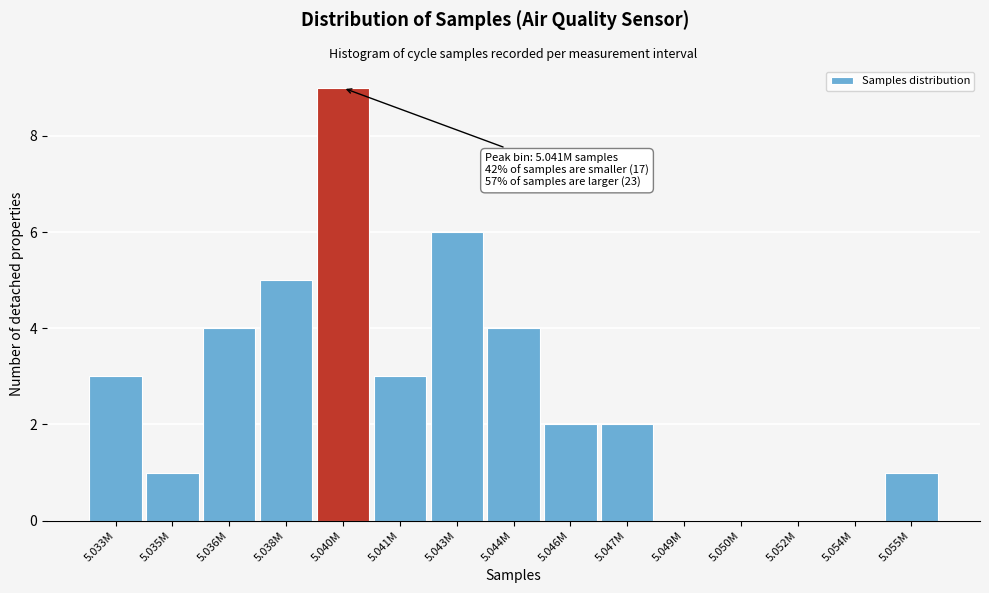

Reading right to left, extract all data points from this chart.

5.055M=1	5.054M=0	5.052M=0	5.050M=0	5.049M=0	5.047M=2	5.046M=2	5.044M=4	5.043M=6	5.041M=3	5.040M=9	5.038M=5	5.036M=4	5.035M=1	5.033M=3